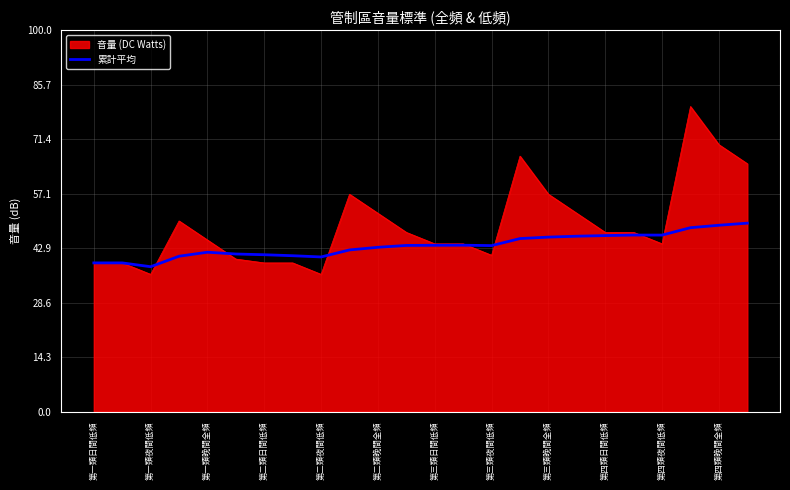

List the series in order of their overall mean, lowest first.

累計平均, 音量 (DC Watts)